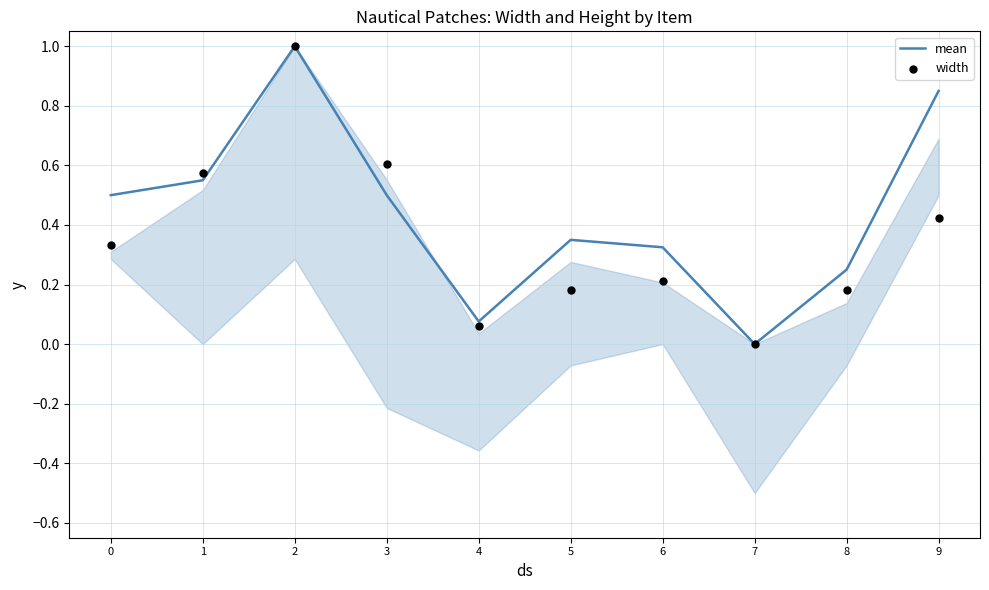

At which category is the sum across all series the highest?

2